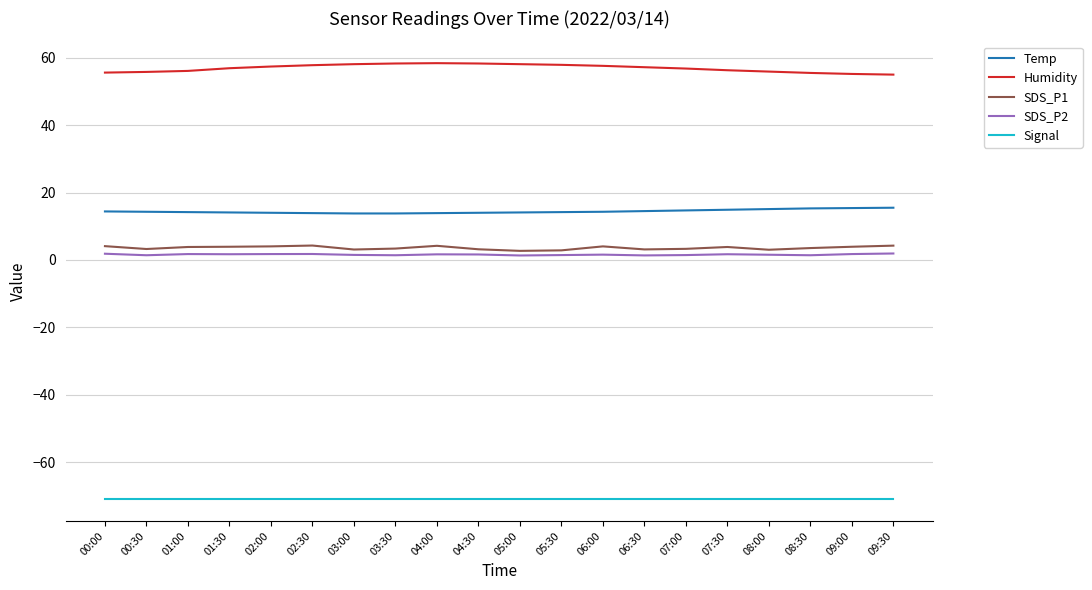

True or false: Temp and SDS_P1 cross at least once.

False